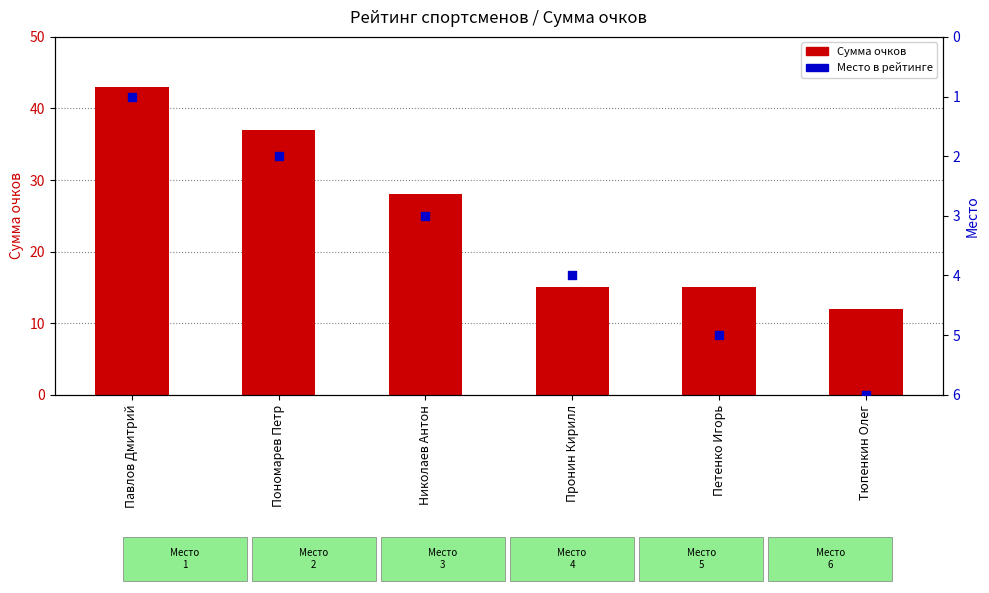

At which category is the sum across all series the highest?

Павлов Дмитрий